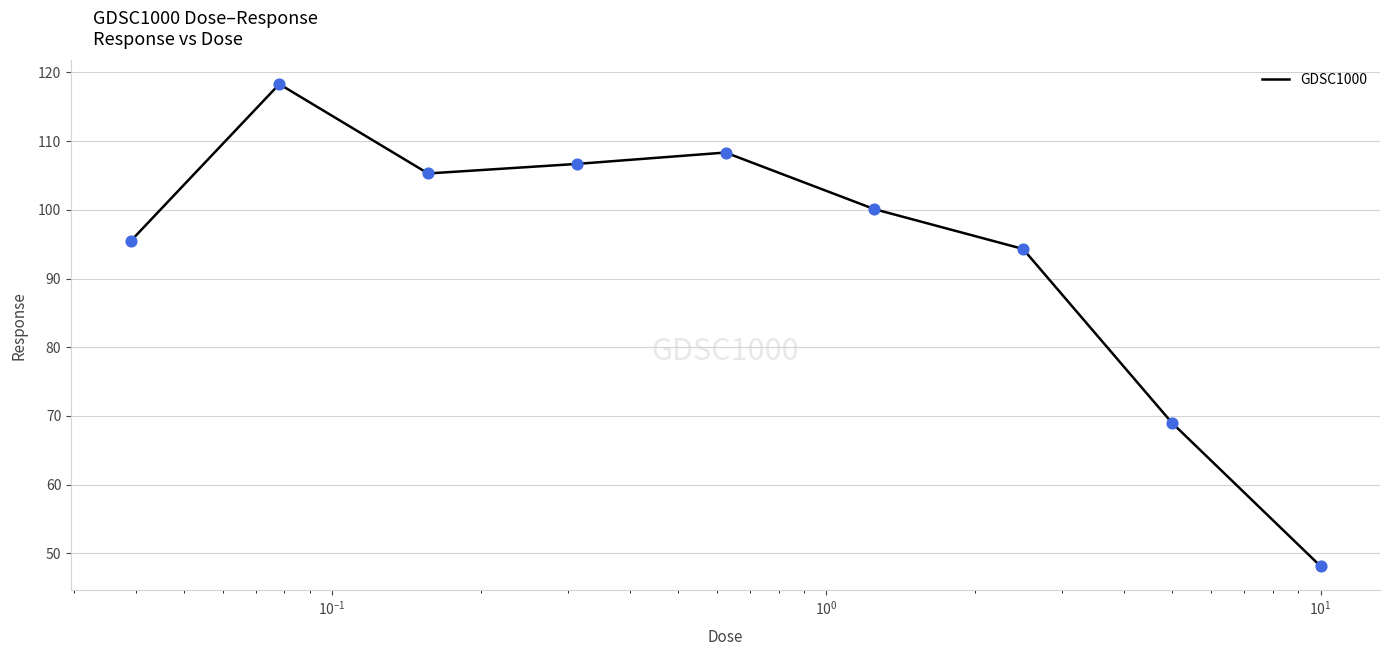

What is the smallest value displayed?

48.1